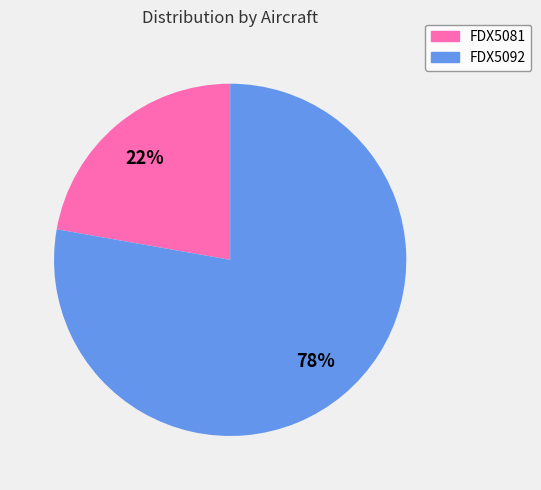

True or false: FDX5081 accounts for 22% of the total.

True